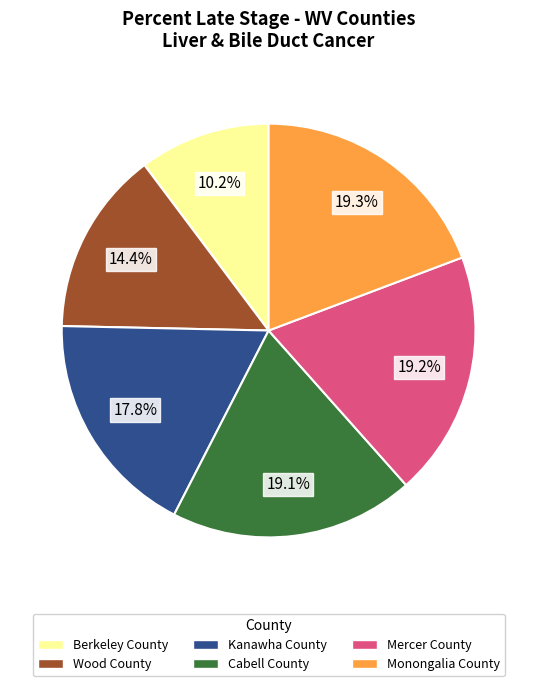

To the nearest percent, what portion does Monongalia County represent?

19%